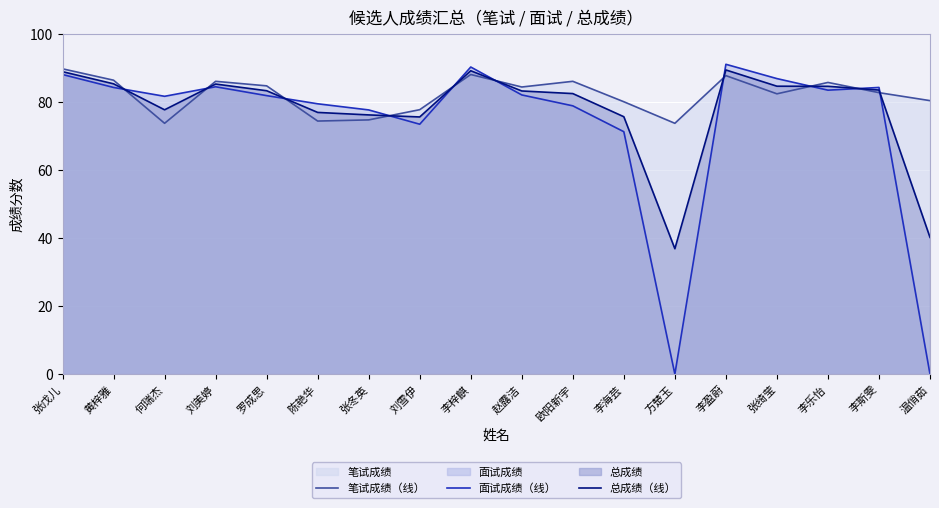

Where is the first local maximum for 总成绩（线）?

刘美婷